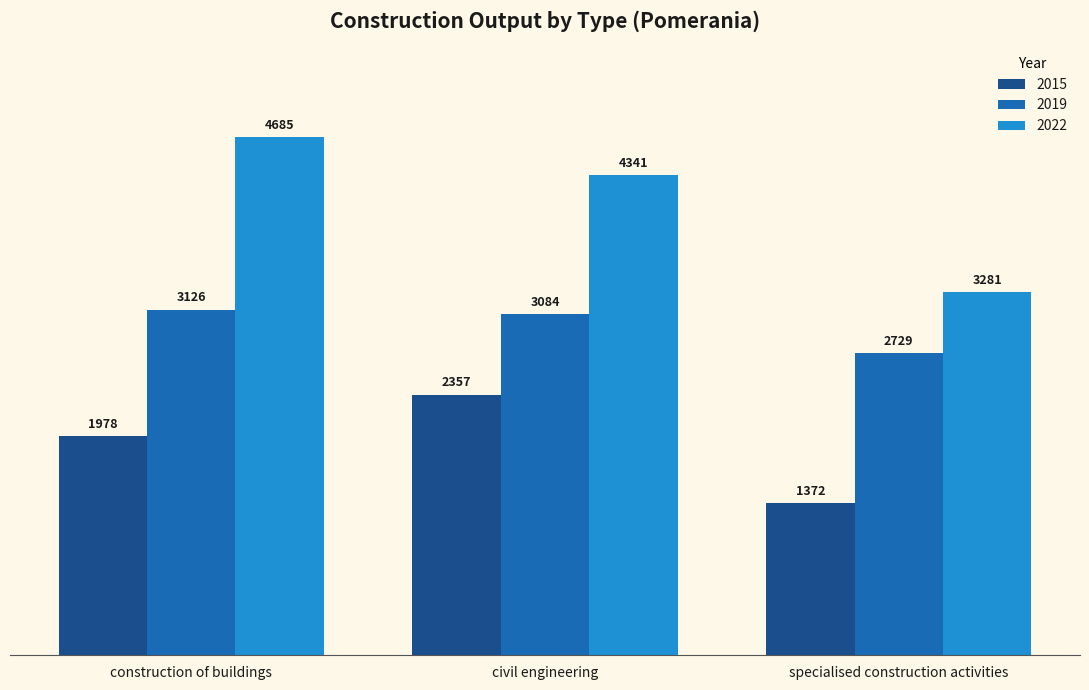

Which series has the largest range (max minus min)?

2022